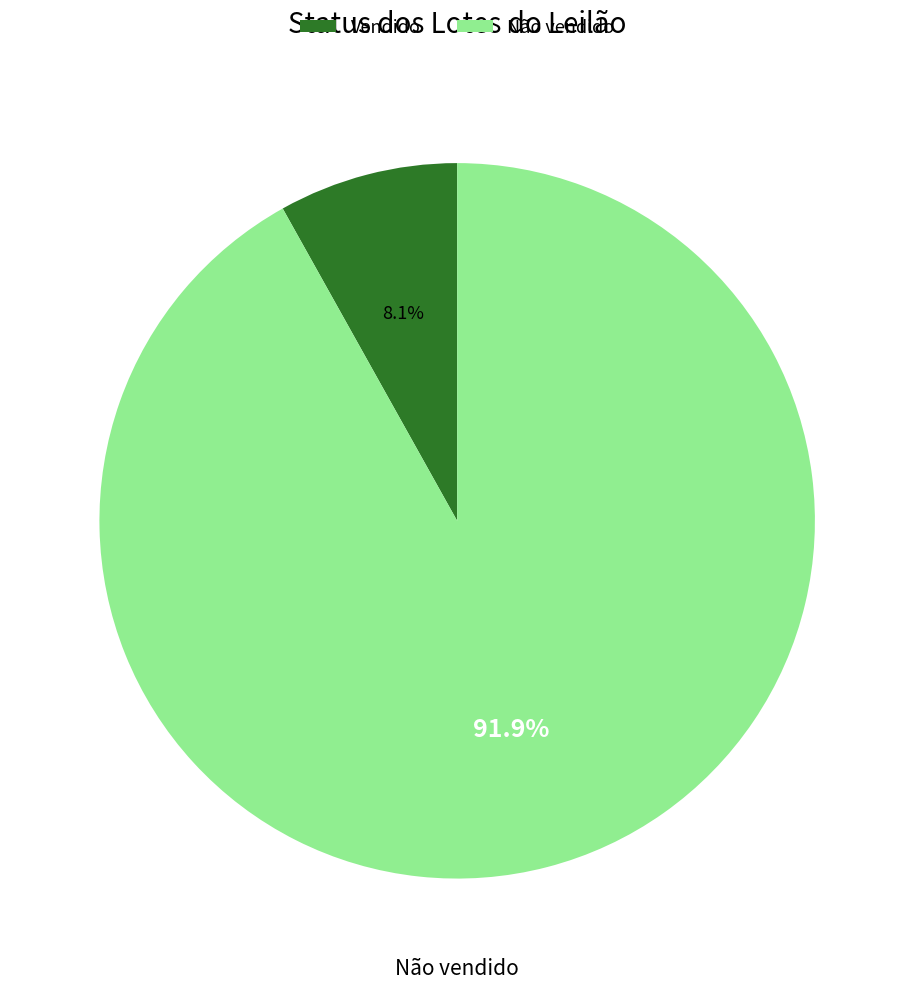

To the nearest percent, what percentage of the pie is Vendido?

8%